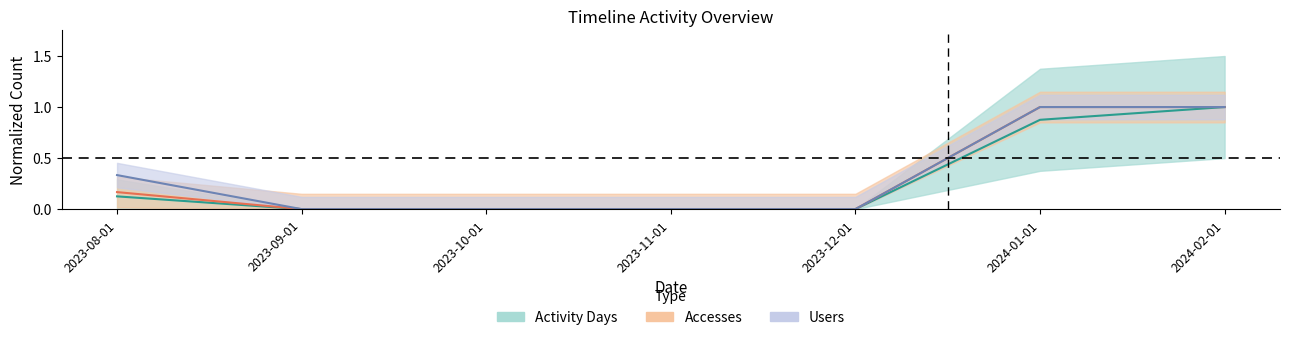

True or false: Users has more than 0 points higher than both neighbors.

False